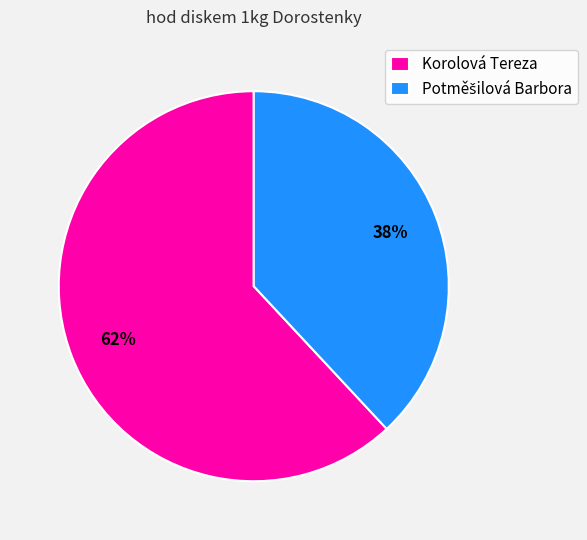

To the nearest percent, what is the difference between the largest and smallest slice percentages?

24%